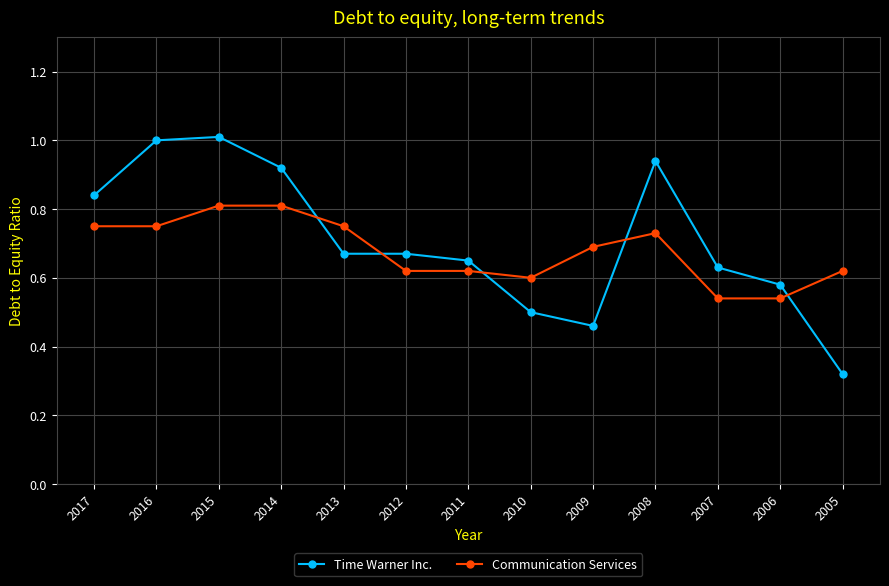

True or false: Communication Services has a value of 0.7 at 2008.

True